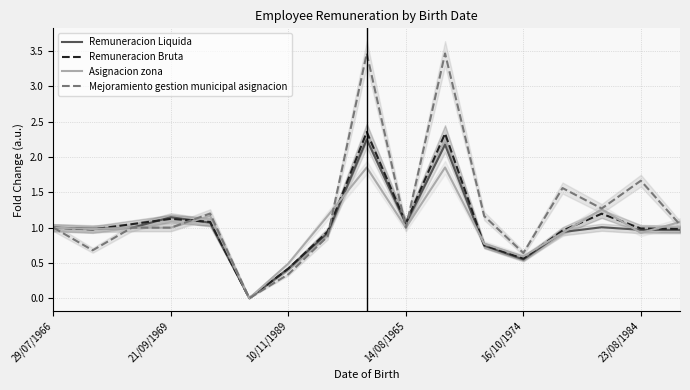

Is it true that Remuneracion Bruta equals 1.0 at 29/07/1966?

True